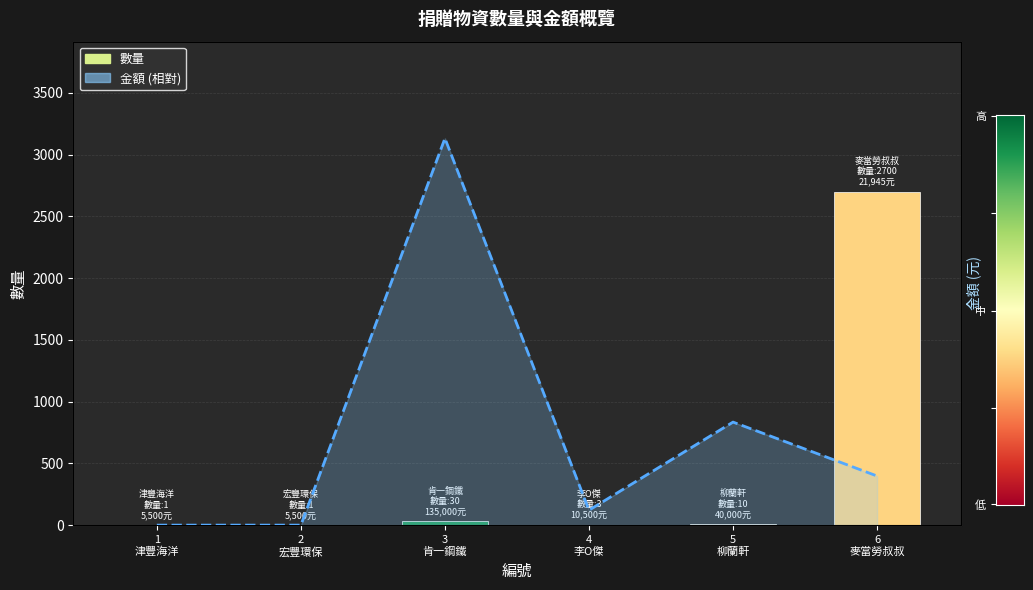

What is the average value?

773.3